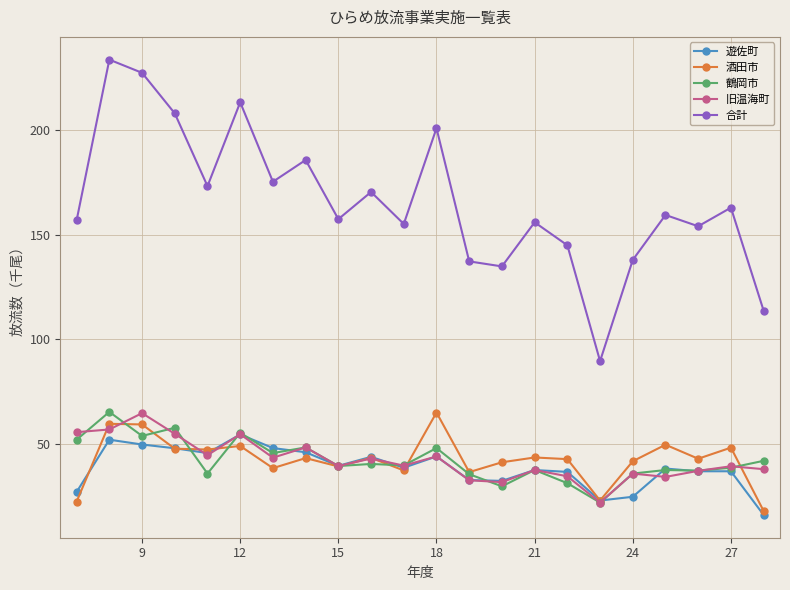

In 合計, how many points are higher than both neighbors (excluding endpoints)?

8